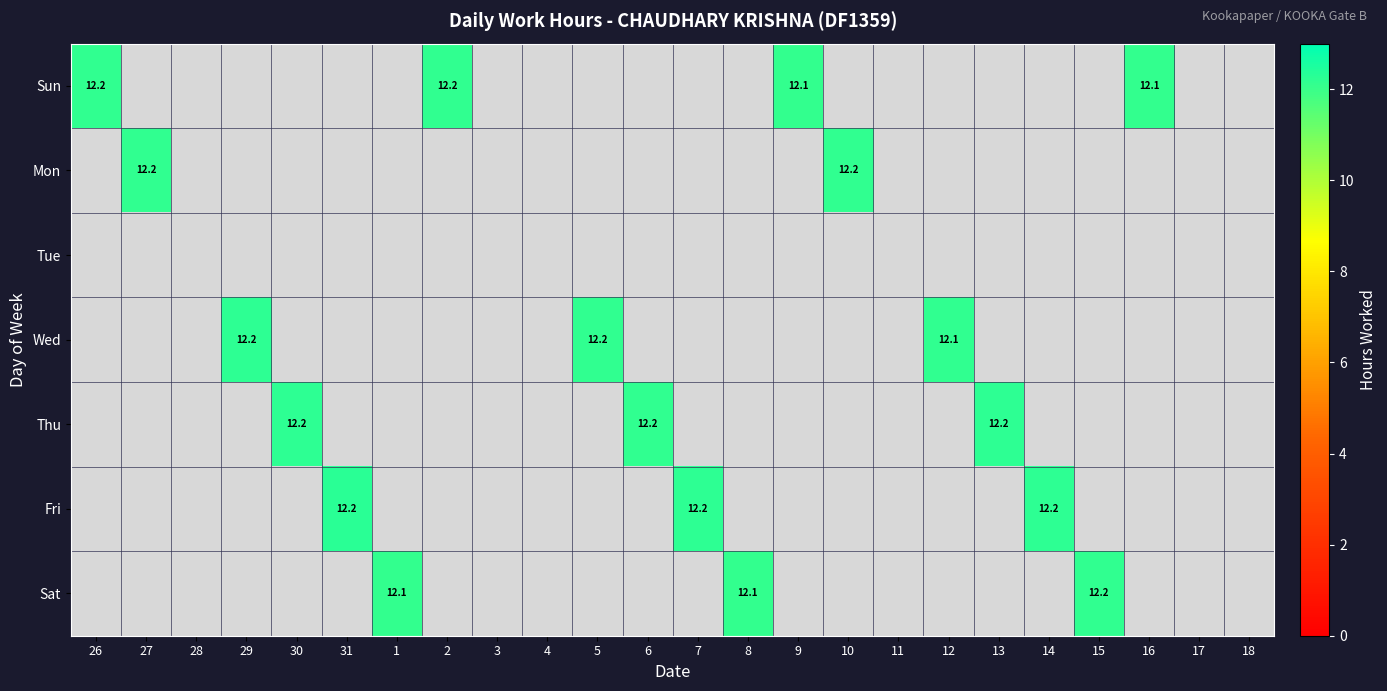

Which series has the largest total across all categories?

Sun